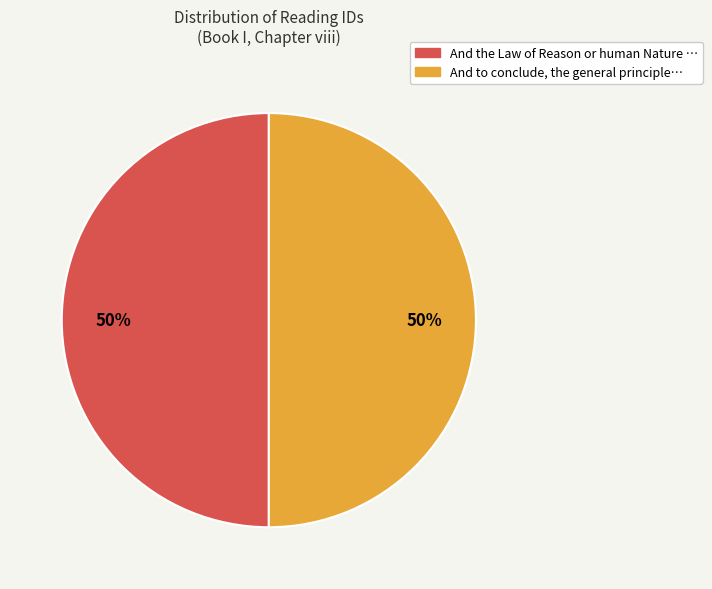

How many segments does this pie chart have?

2